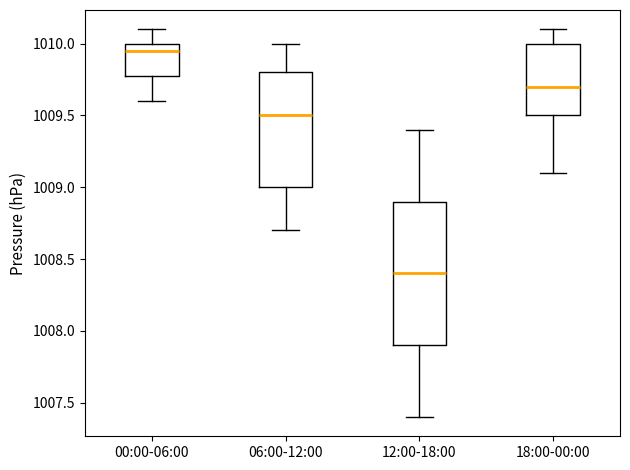

Reading left to right, read every box against the y-axis: the position of its median line, the range the box covers, and the ends of its whiskers. The values are not printed on the chart, so give them approximately, as read against the axis.

00:00-06:00: median 1009.95, box 1009.80 to 1010.00, whiskers 1009.60 to 1010.10
06:00-12:00: median 1009.50, box 1009.00 to 1009.80, whiskers 1008.70 to 1010.00
12:00-18:00: median 1008.40, box 1007.90 to 1008.90, whiskers 1007.40 to 1009.40
18:00-00:00: median 1009.70, box 1009.50 to 1010.00, whiskers 1009.10 to 1010.10